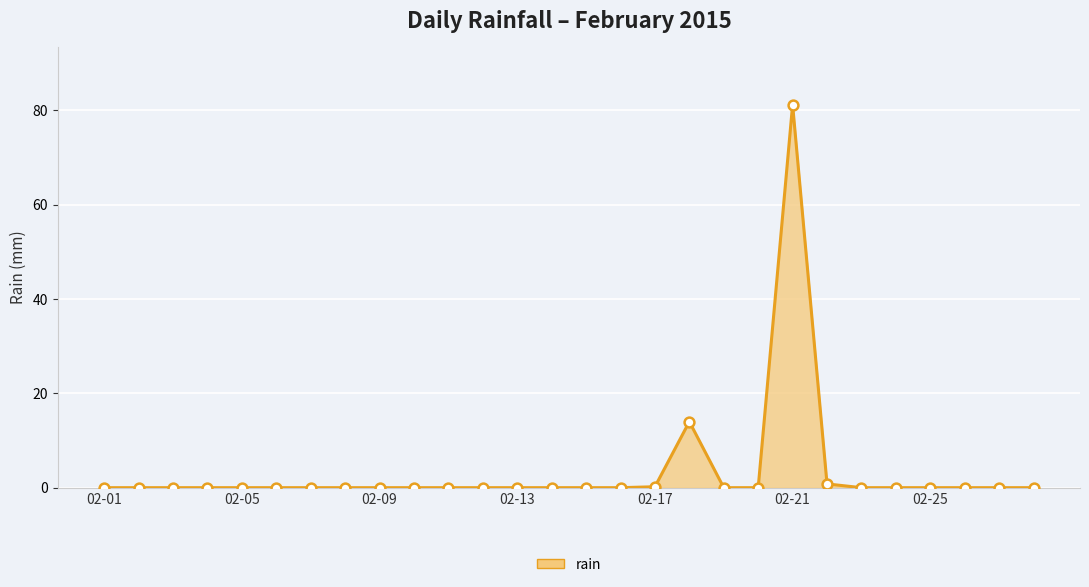

What is the difference between the maximum and minimum values?

81.2